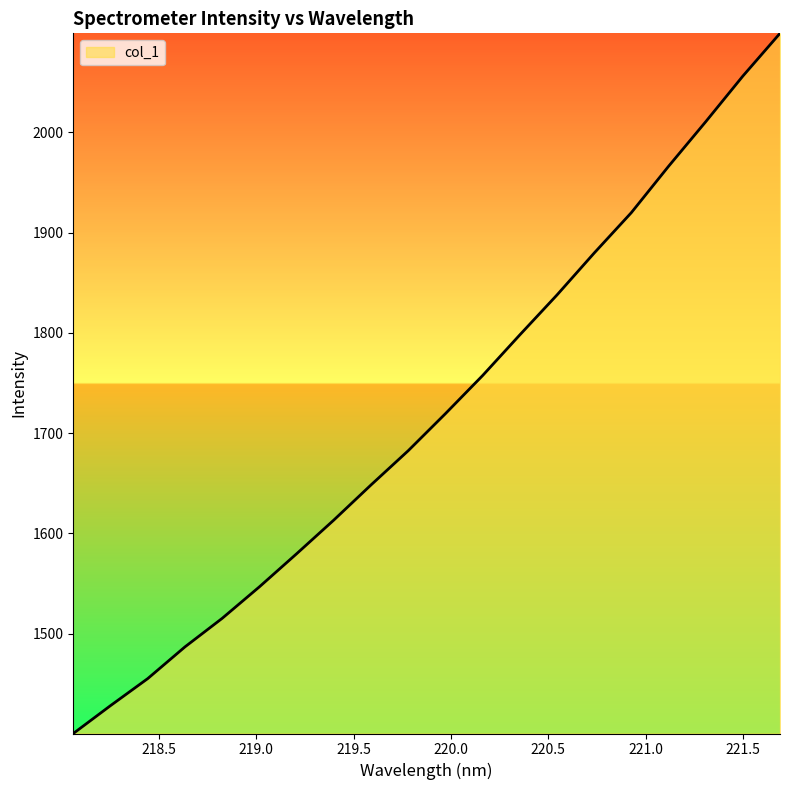

What is the maximum value shown in the chart?

2098.6